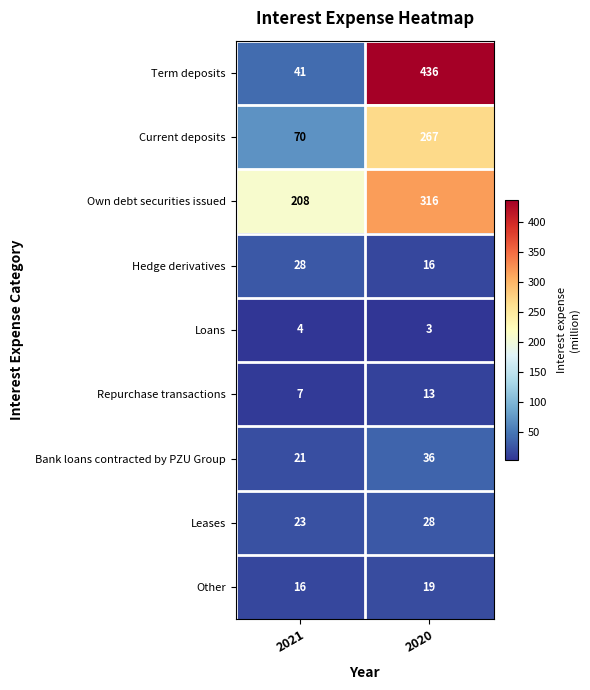

Is it true that Own debt securities issued equals 286 at 2021?

False